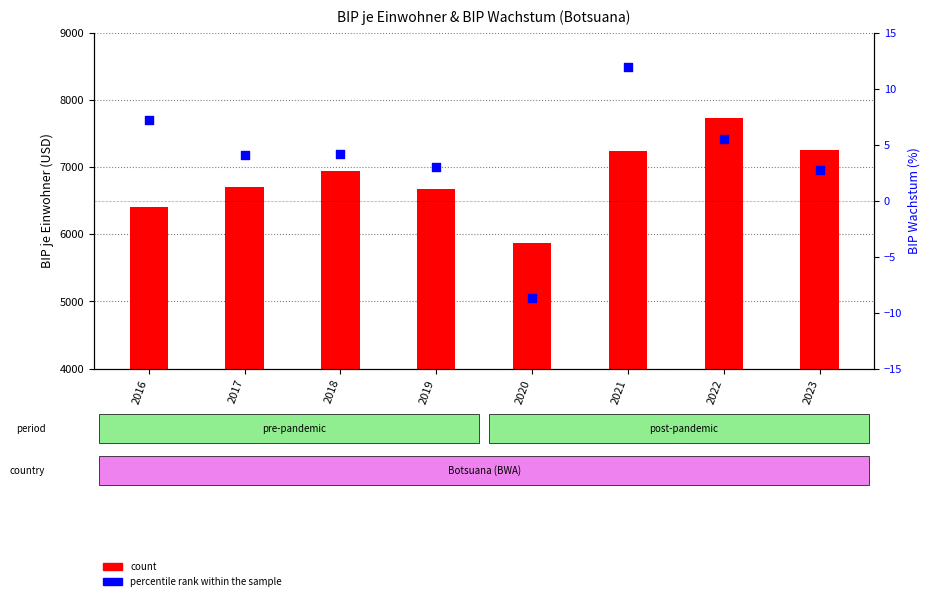

Which series reaches the maximum Y coordinate?

count